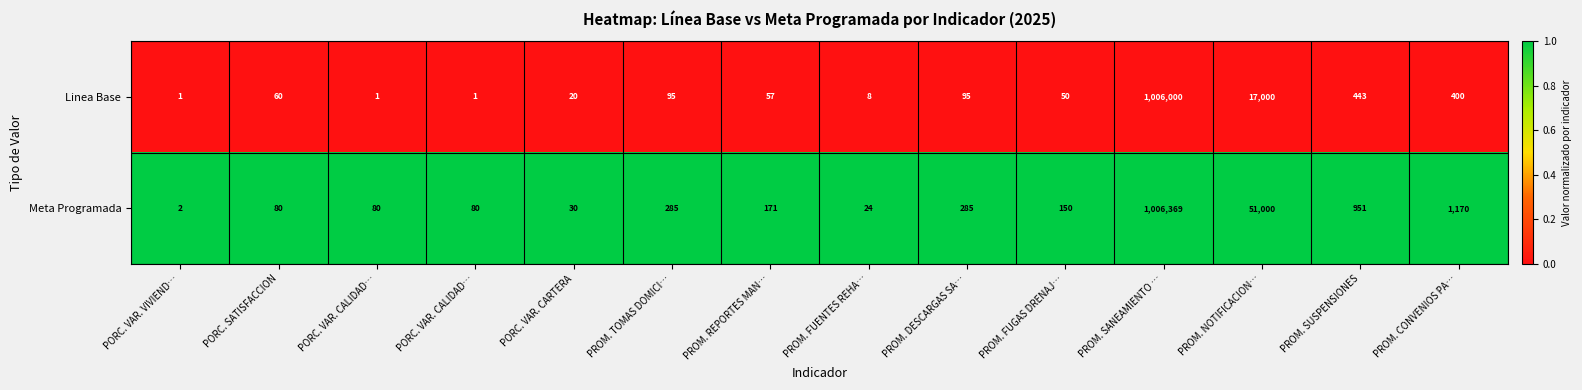

Reading right to left, extract all data points from this chart.

Linea Base: PROM. CONVENIOS PA…=400	PROM. SUSPENSIONES=443	PROM. NOTIFICACION…=17000	PROM. SANEAMIENTO …=1006000	PROM. FUGAS DRENAJ…=50	PROM. DESCARGAS SA…=95	PROM. FUENTES REHA…=8	PROM. REPORTES MAN…=57	PROM. TOMAS DOMICI…=95	PORC. VAR. CARTERA=20	PORC. VAR. CALIDAD…=1	PORC. VAR. CALIDAD…=1	PORC. SATISFACCION=60	PORC. VAR. VIVIEND…=1
Meta Programada: PROM. CONVENIOS PA…=1170	PROM. SUSPENSIONES=951	PROM. NOTIFICACION…=51000	PROM. SANEAMIENTO …=1006369	PROM. FUGAS DRENAJ…=150	PROM. DESCARGAS SA…=285	PROM. FUENTES REHA…=24	PROM. REPORTES MAN…=171	PROM. TOMAS DOMICI…=285	PORC. VAR. CARTERA=30	PORC. VAR. CALIDAD…=80	PORC. VAR. CALIDAD…=80	PORC. SATISFACCION=80	PORC. VAR. VIVIEND…=2